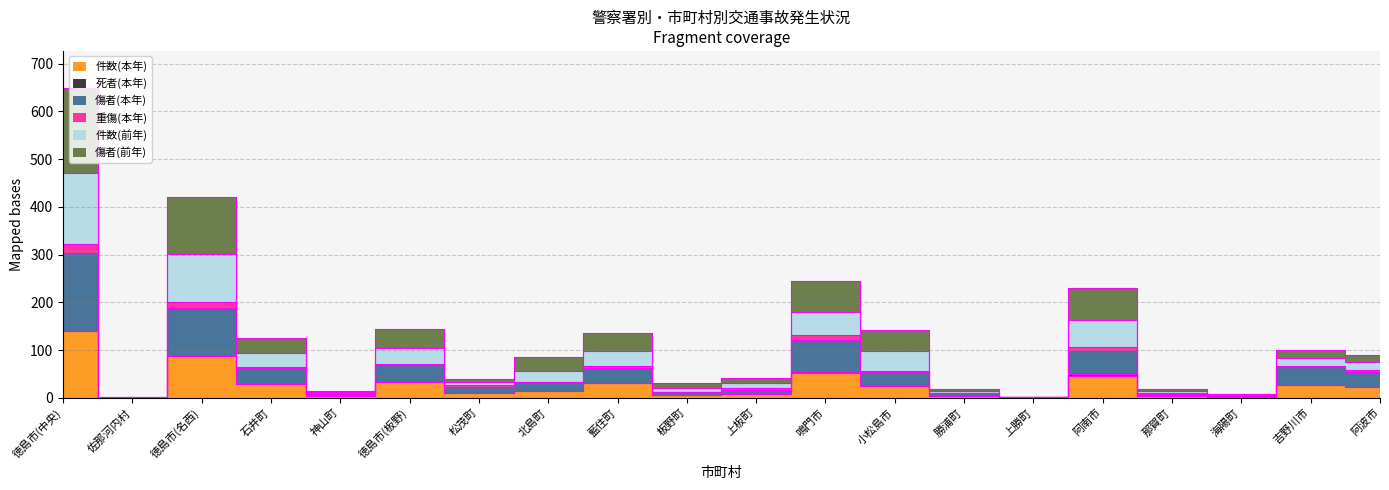

Which category has the highest value across all series?

徳島市(中央)